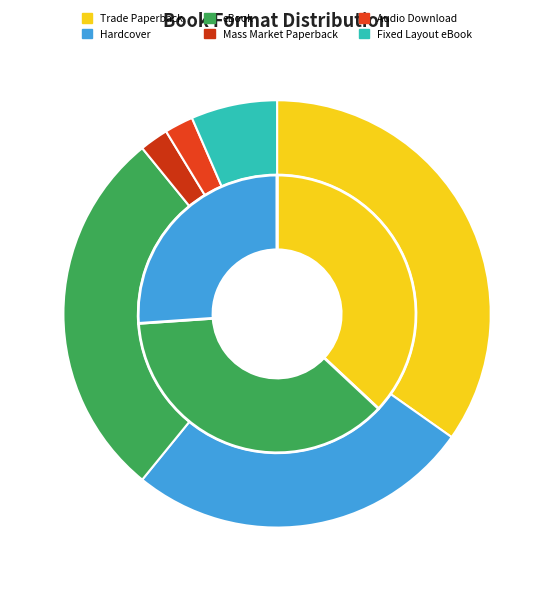

To the nearest percent, what is the average slice percentage?

17%